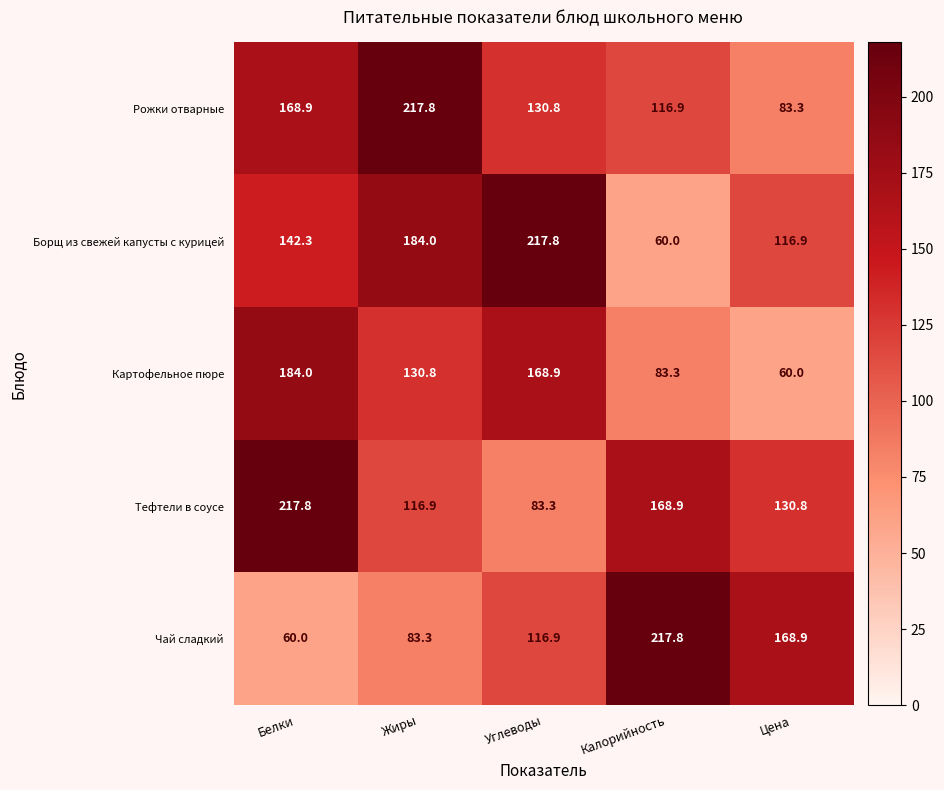

What value does the Картофельное пюре series have at Жиры?

130.8